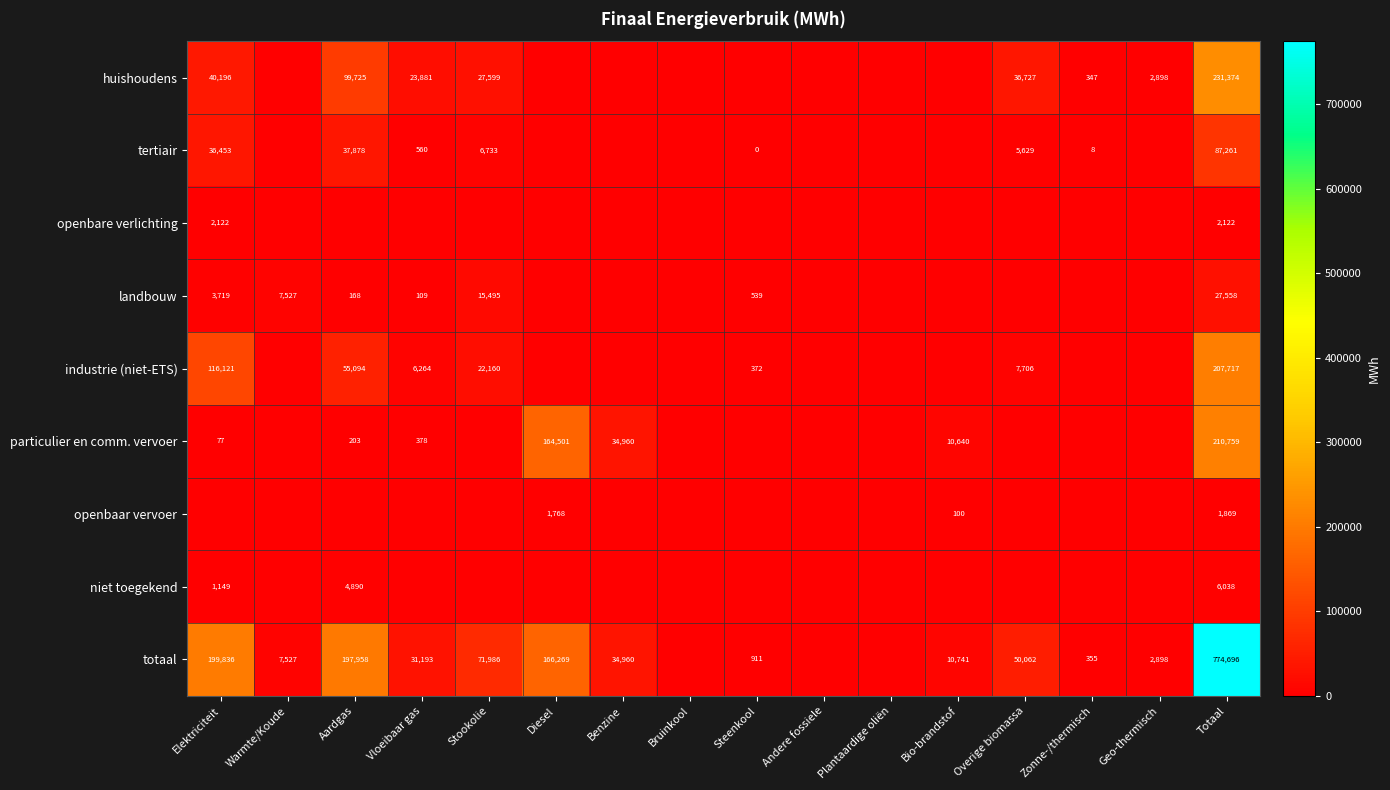

Between Totaal and Benzine, which is larger?

Totaal